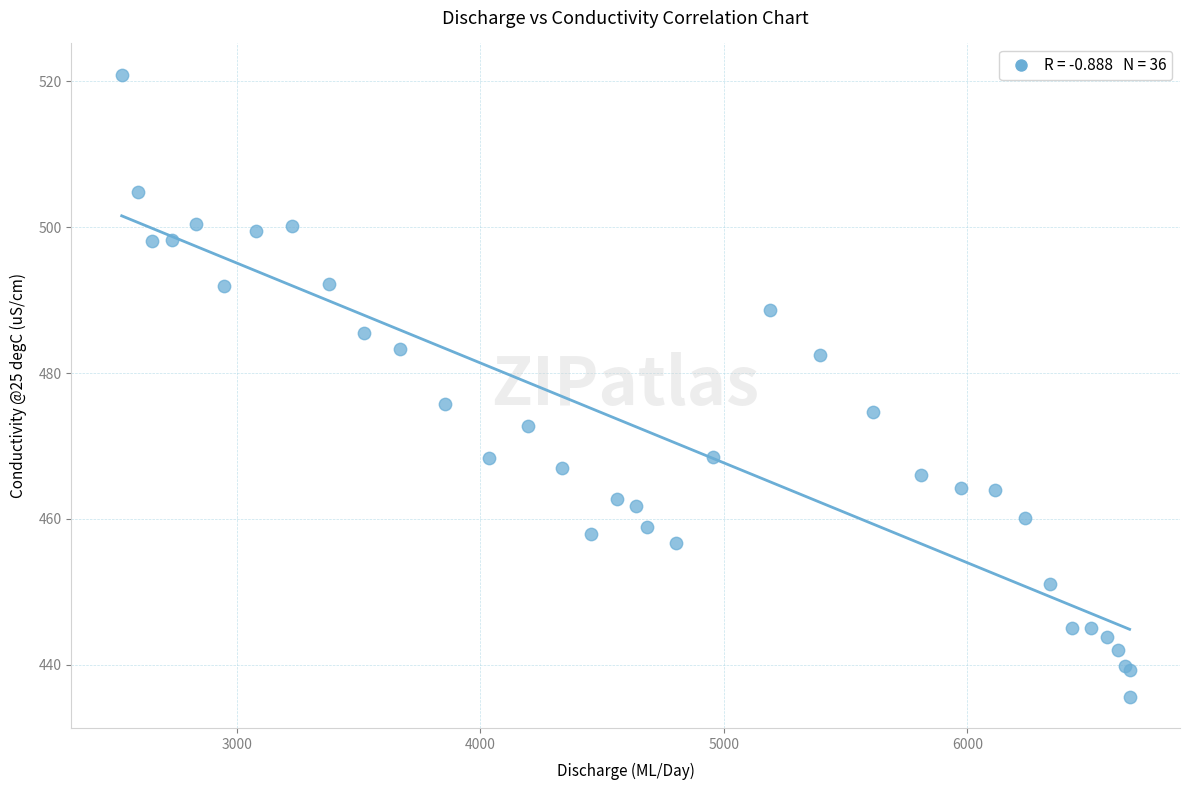

What Y value in the scatter plot is closest to 478?

475.7